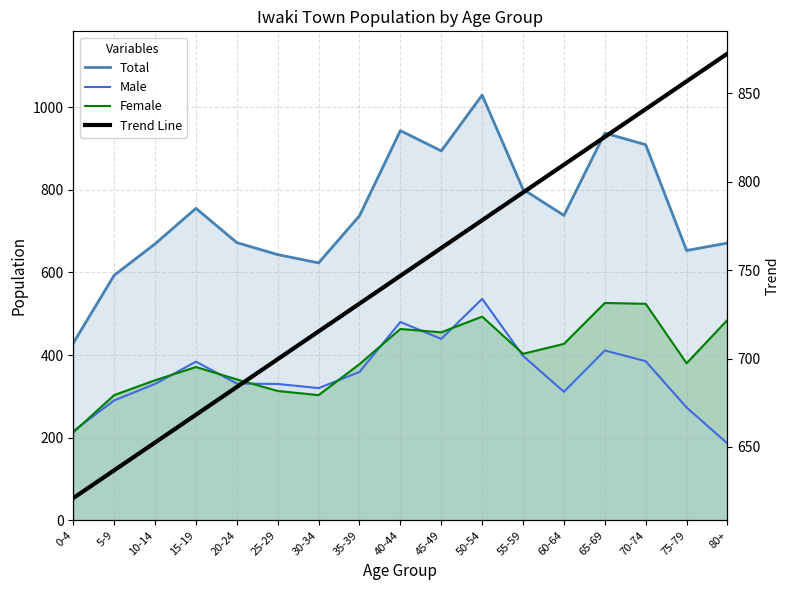

Between 10-14 and 45-49, which series saw the biggest shift?

Total